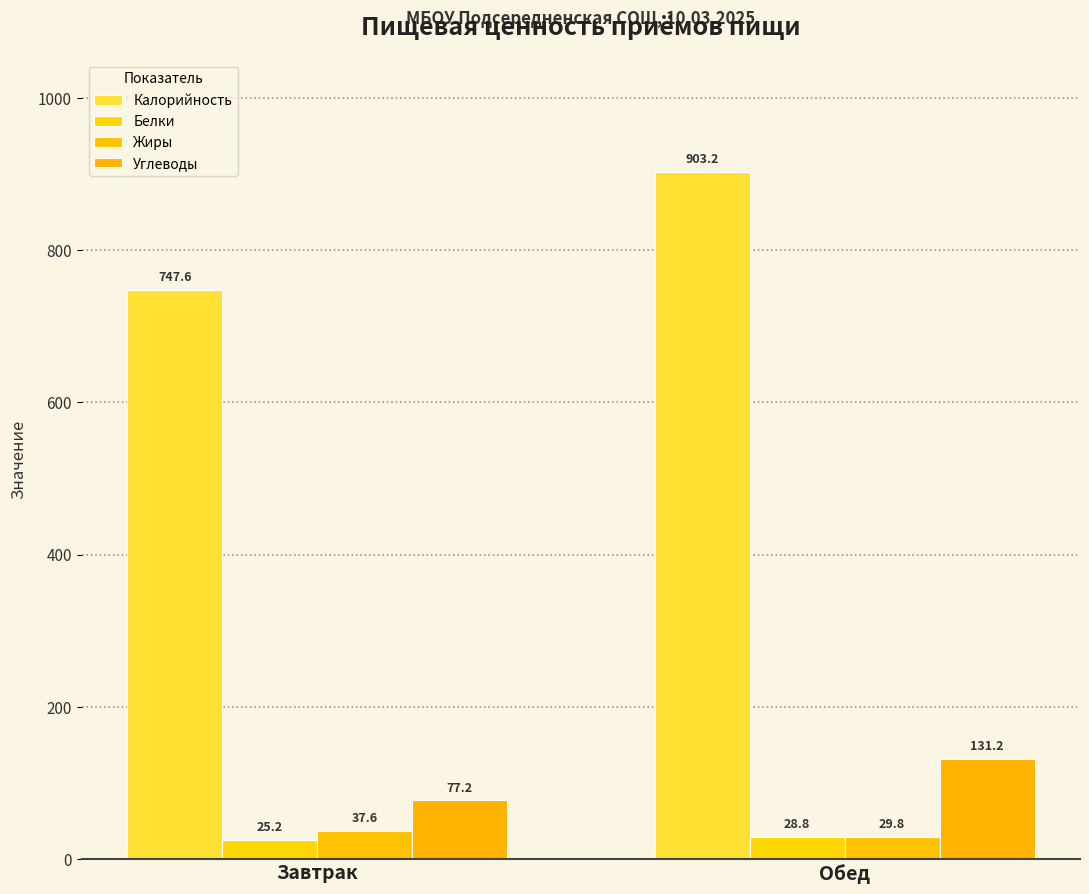

Reading left to right, transcribe all the data shown in this chart.

Калорийность: 747.6	903.2
Белки: 25.2	28.8
Жиры: 37.6	29.8
Углеводы: 77.2	131.2